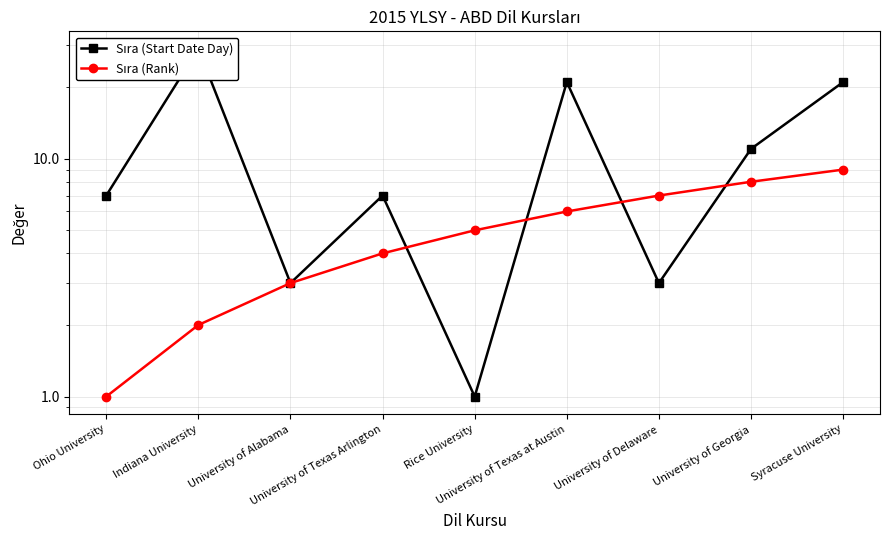

True or false: Sıra (Rank) and Sıra (Start Date Day) cross at least once.

True